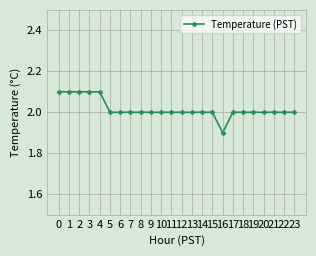

Which category has the lowest value across all series?

16